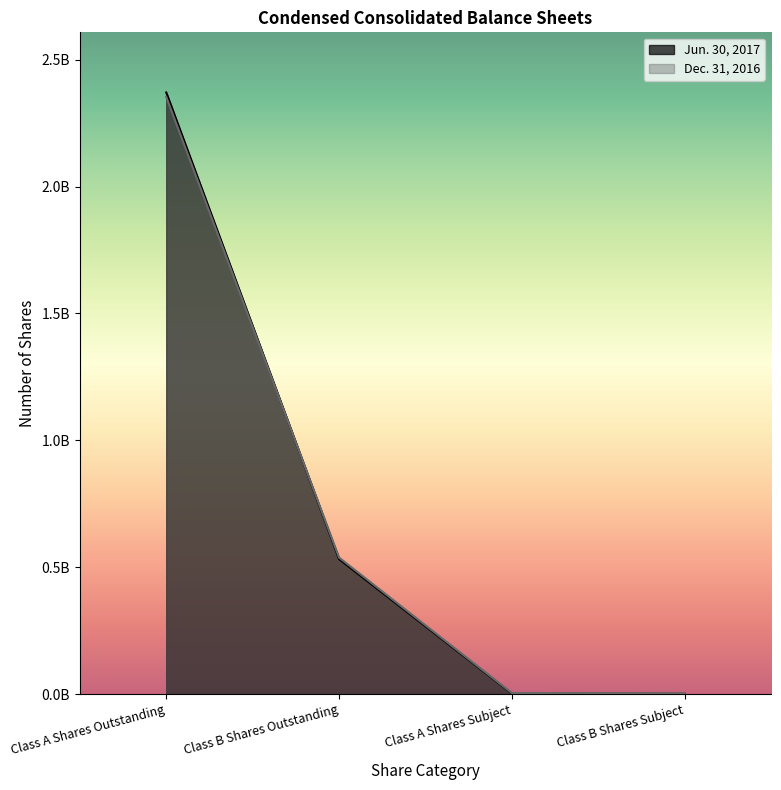

Which series has the largest total across all categories?

Jun. 30, 2017